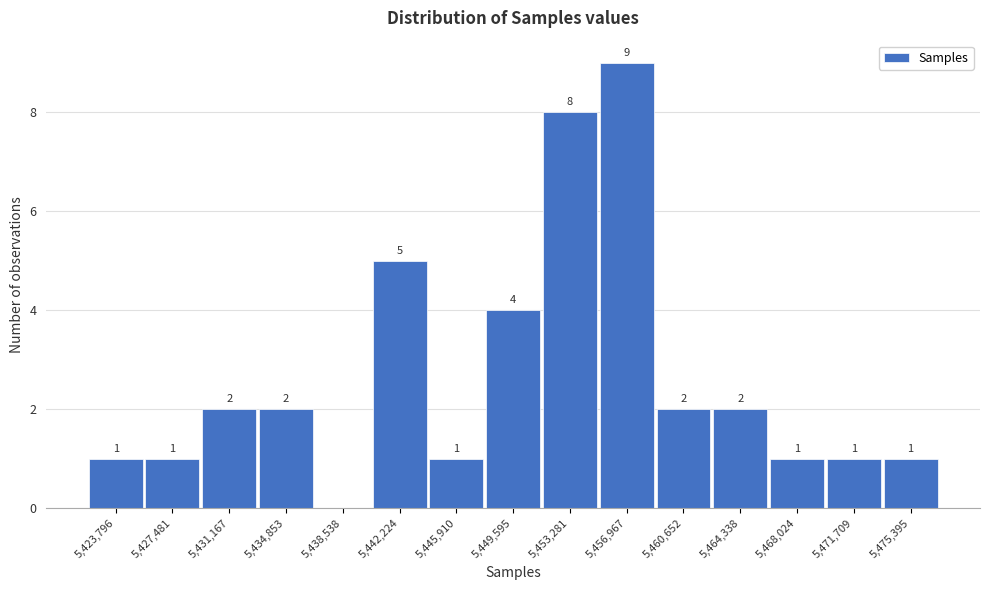

Reading left to right, what are all the values shown in this chart?

5,423,796=1	5,427,481=1	5,431,167=2	5,434,853=2	5,438,538=0	5,442,224=5	5,445,910=1	5,449,595=4	5,453,281=8	5,456,967=9	5,460,652=2	5,464,338=2	5,468,024=1	5,471,709=1	5,475,395=1